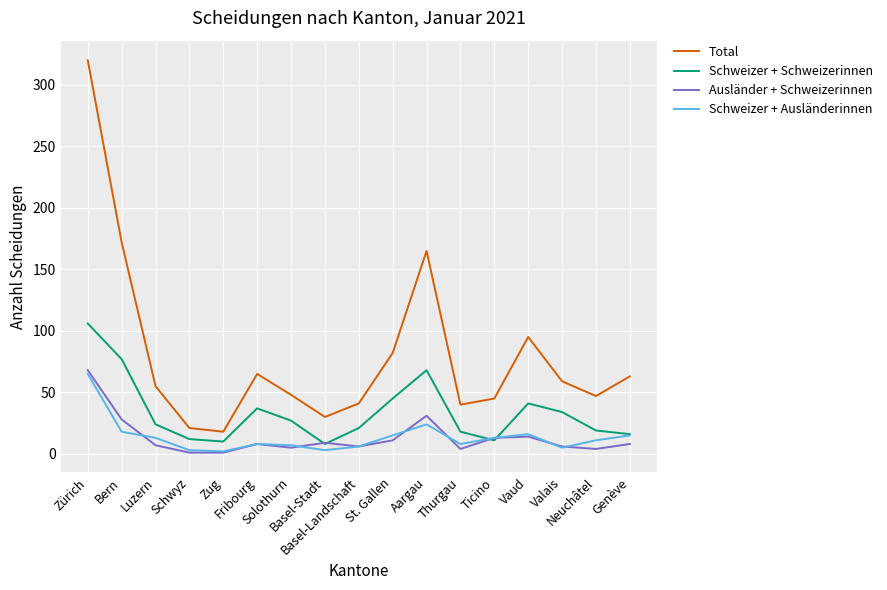

How many lines are shown in the chart?

4